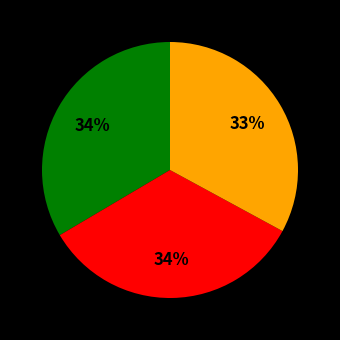

To the nearest percent, what is the difference between the largest and smallest slice percentages?

1%